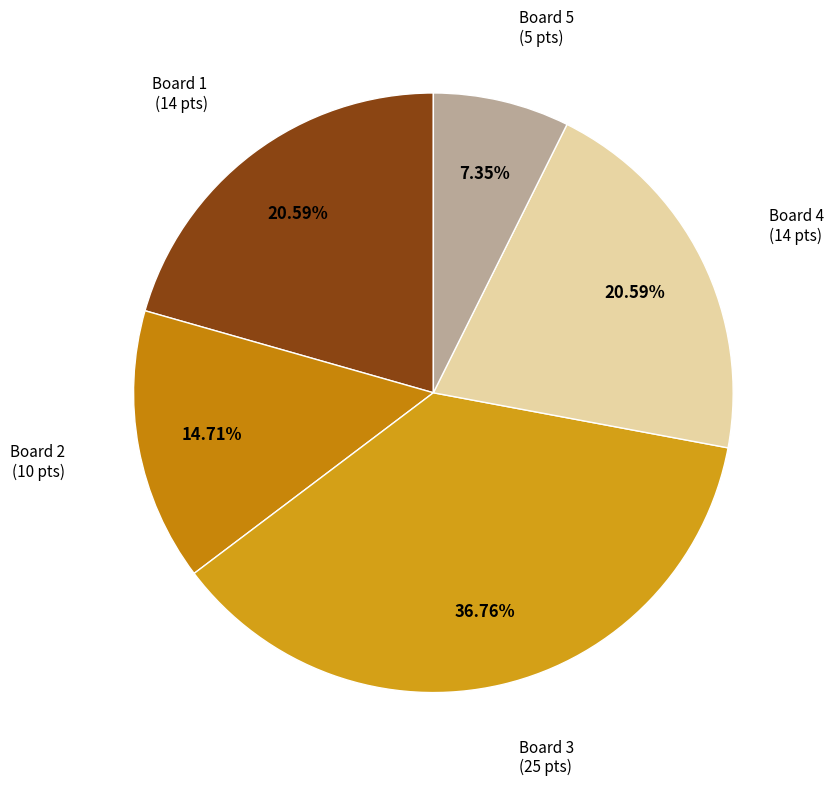

Which has a higher value, Board 5 or Board 4?

Board 4